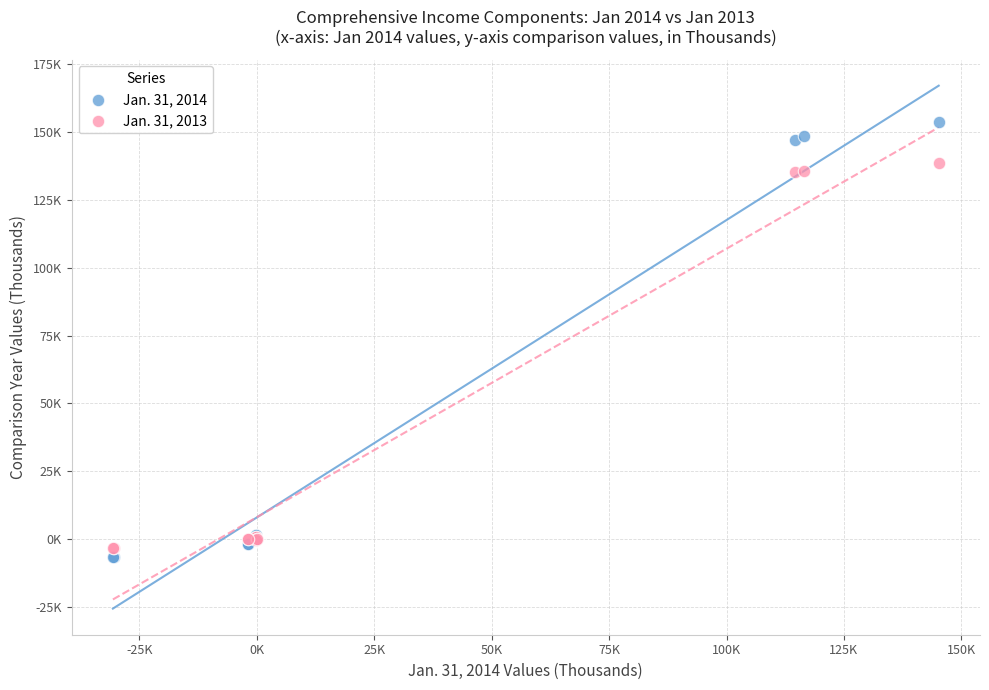

What are all the series names shown in the legend?

Jan. 31, 2014, Jan. 31, 2013